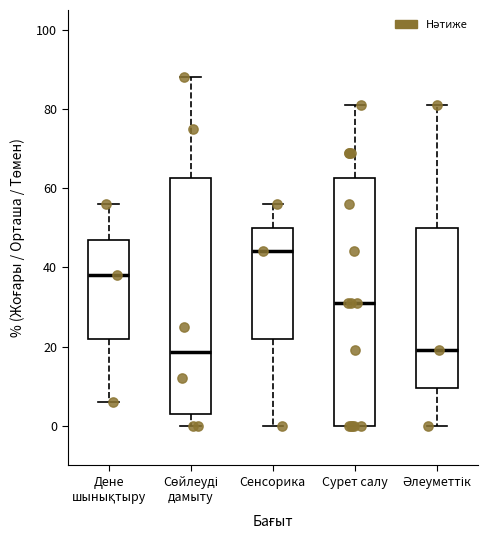

Reading left to right, transcribe this box plot: for each box, give where its median line is, the range the box spans, and where its two whiskers end, as read against the y-axis. The values are not printed on the chart, so give them approximately, as read against the axis.

Дене шынықтыру: median 38, box 22 to 48, whiskers 6 to 56
Сөйлеуді дамыту: median 18, box 4 to 62, whiskers 0 to 88
Сенсорика: median 44, box 22 to 50, whiskers 0 to 56
Сурет салу: median 32, box 0 to 62, whiskers 0 to 82
Әлеуметтік: median 20, box 10 to 50, whiskers 0 to 82